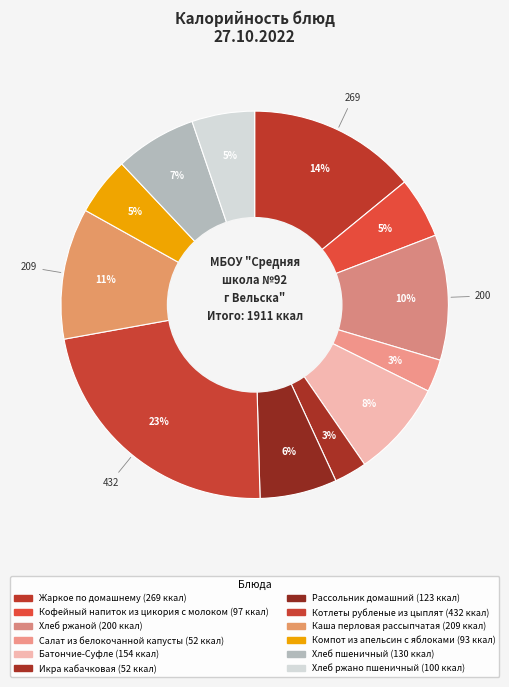

To the nearest percent, what is the average slice percentage?

8%